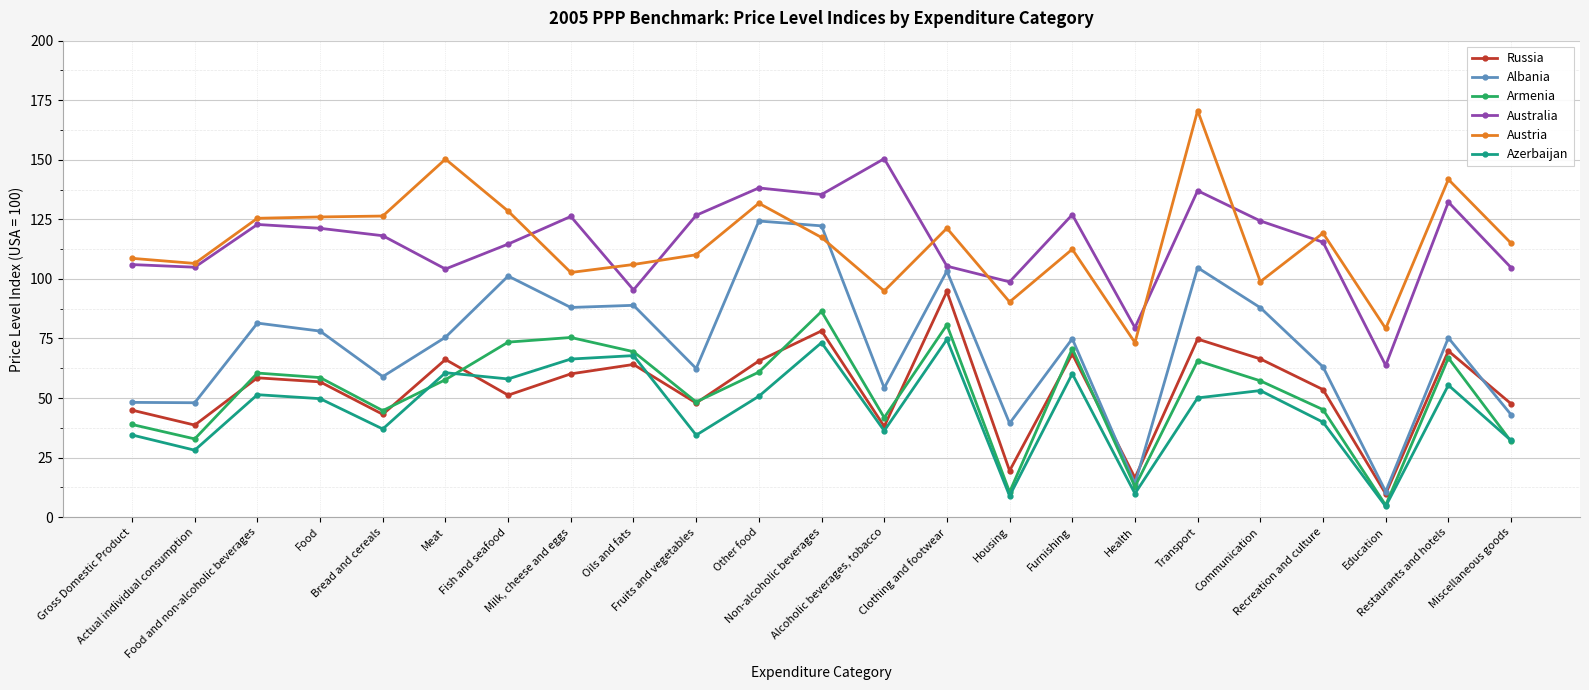

What is the total value across all series at Fruits and vegetables?

429.9